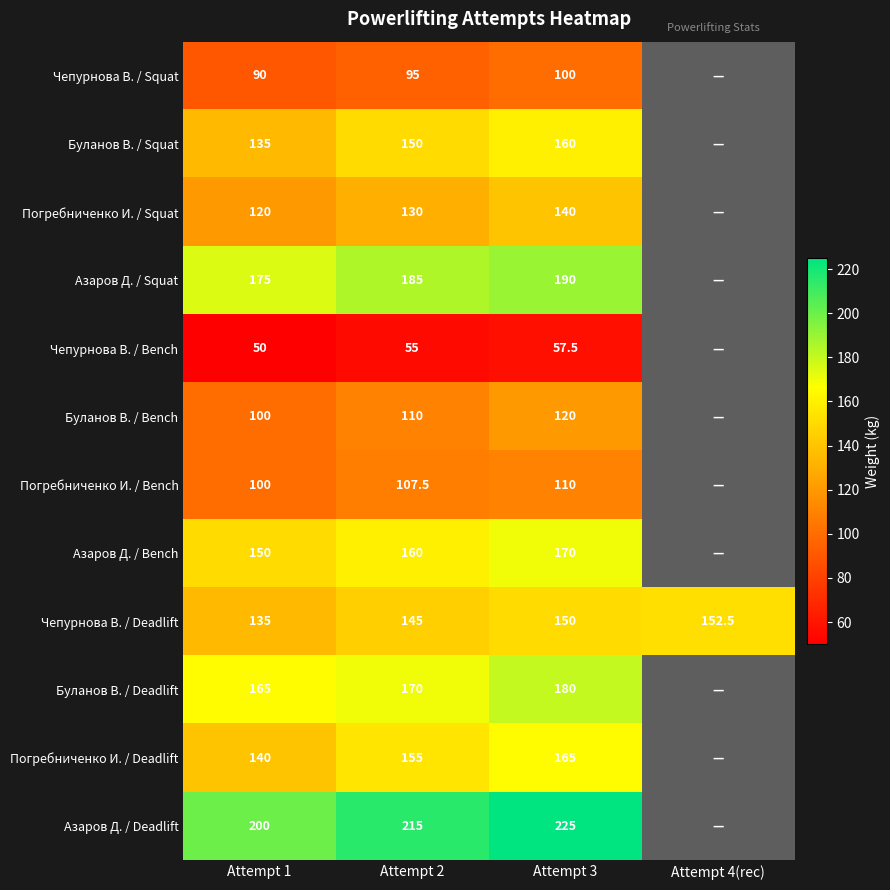

True or false: Азаров Д. / Deadlift has a value of 225.0 at Attempt 3.

True